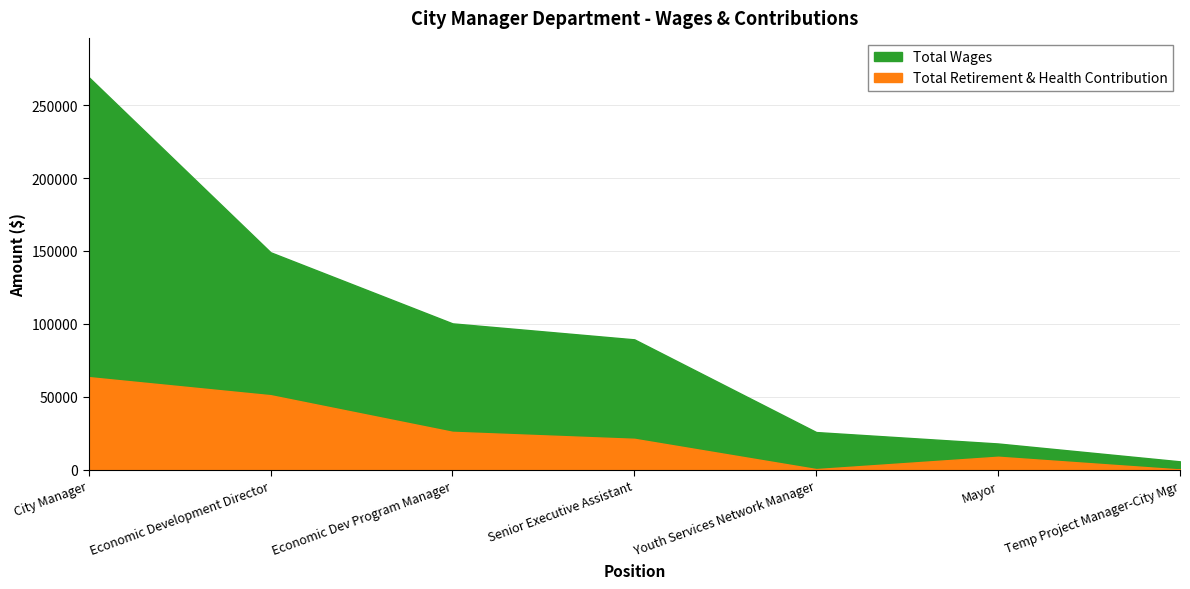

What is the sum of the Total Retirement & Health Contribution values at Mayor and Economic Dev Program Manager?

34680